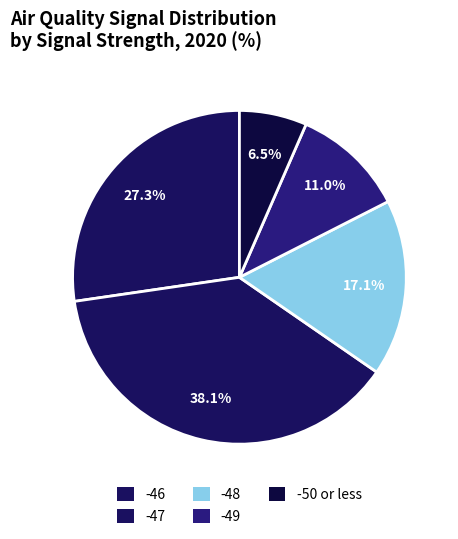

Count the number of slices in the pie.

5